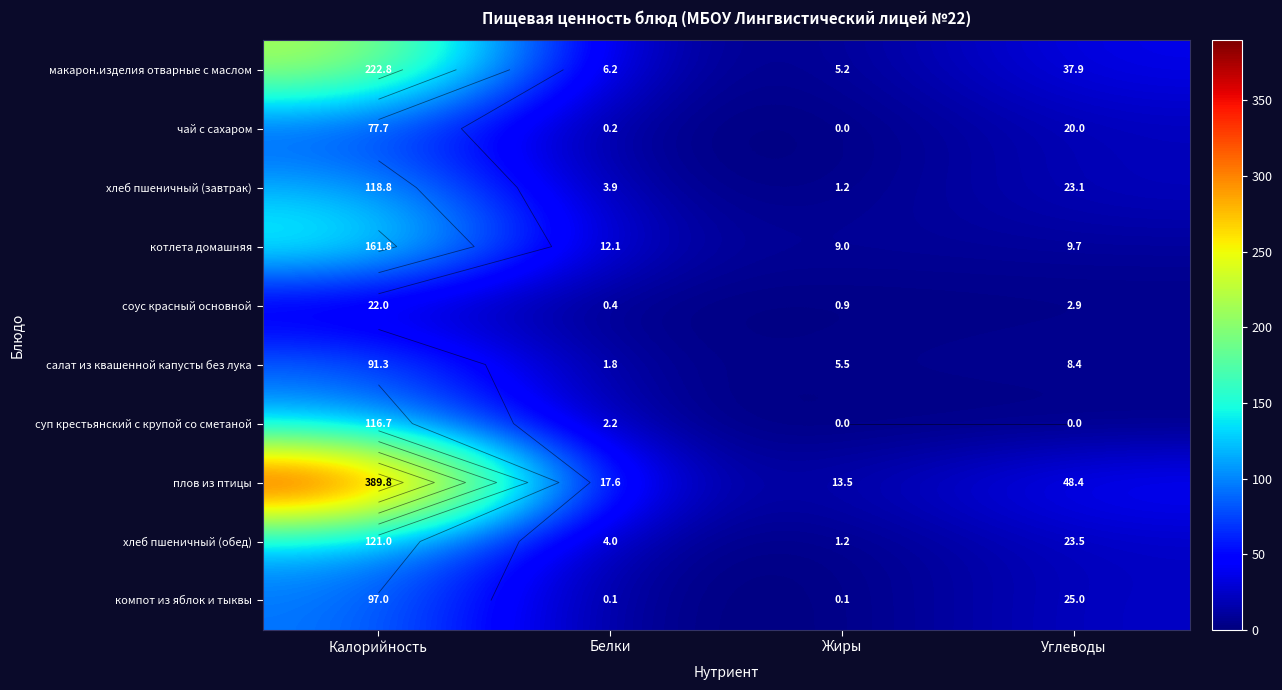

What is the maximum value for салат из квашенной капусты без лука?

91.3